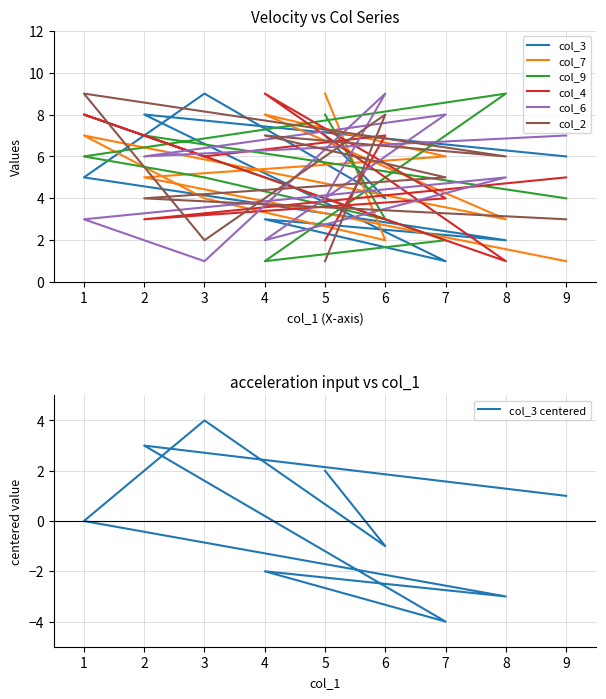

What is the maximum value shown in the chart?

9